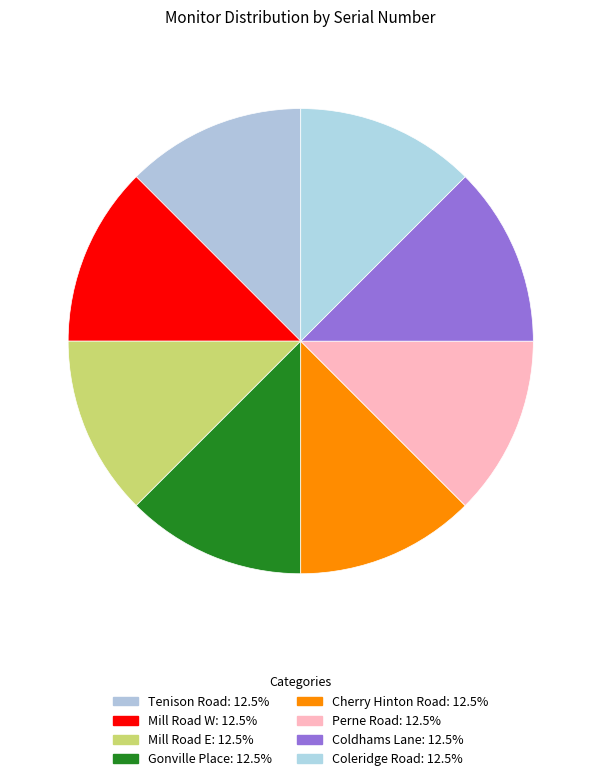

Approximately how many times larger is the value at Cherry Hinton Road compared to Gonville Place?

1.0